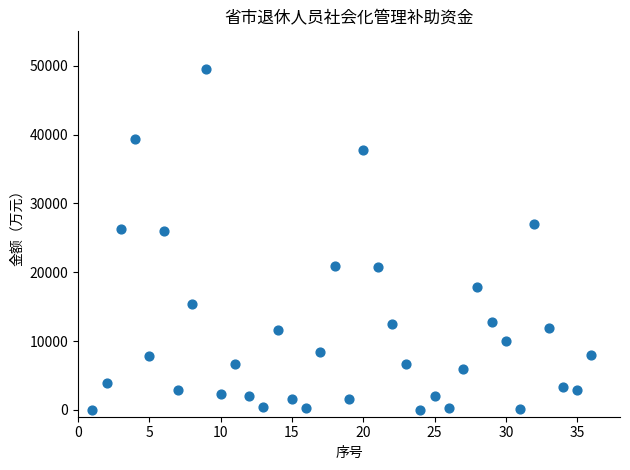

What is the range of X values (max minus min)?

35